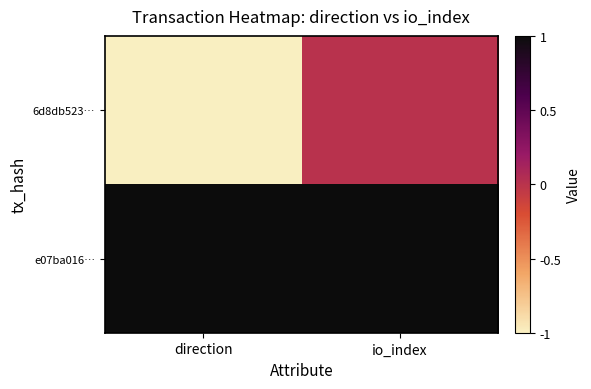

List the series in order of their overall mean, lowest first.

6d8db523…, e07ba016…